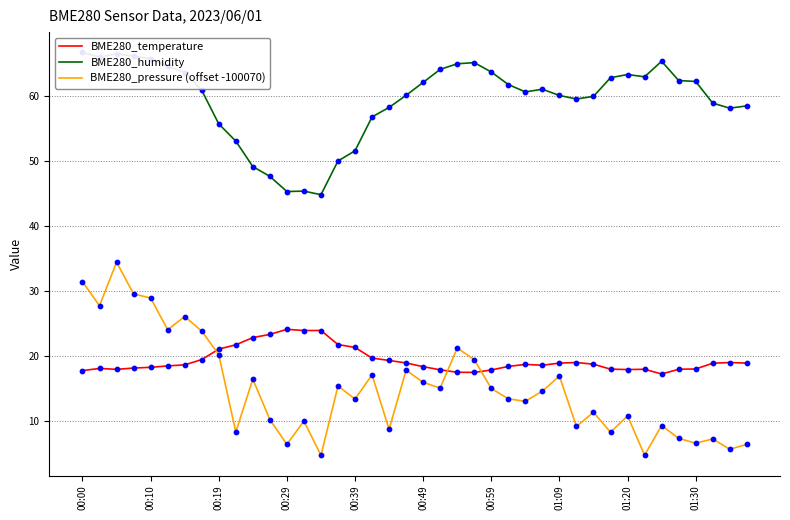

True or false: BME280_pressure (offset -100070) and BME280_temperature cross at least once.

True